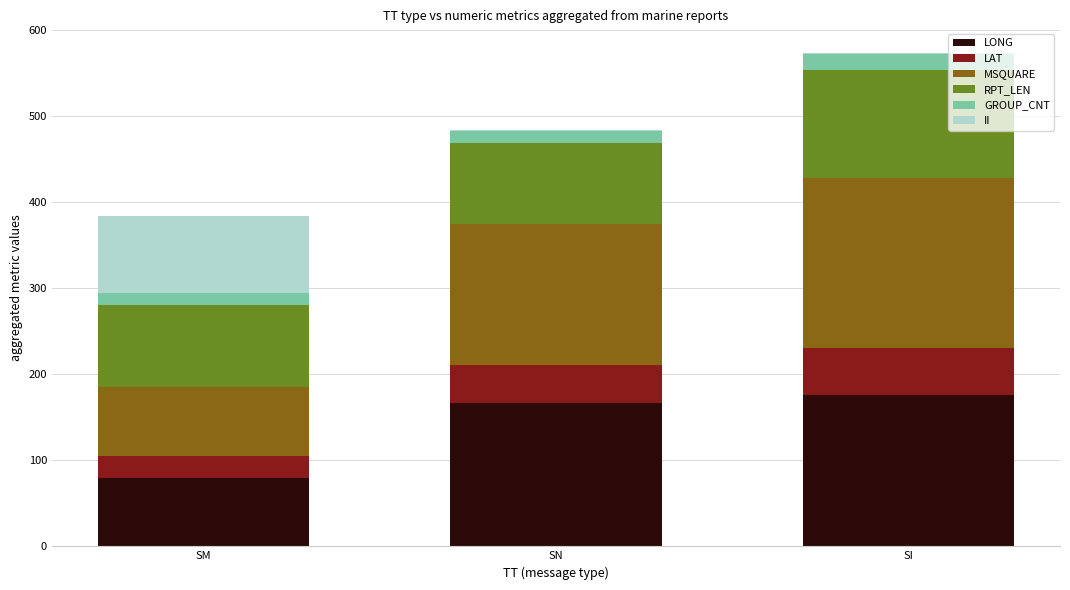

The LONG series shows 176.0 at SI. True or false?

True